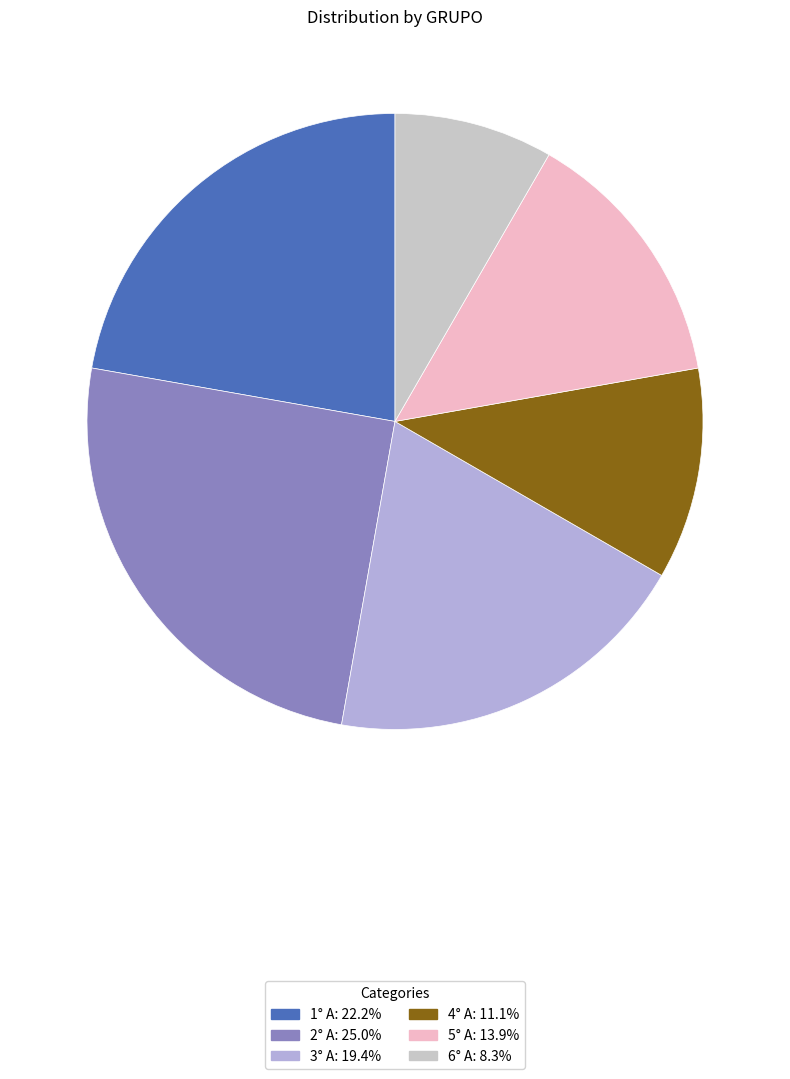

What percentage do 3° A and 6° A together represent?

27.8%